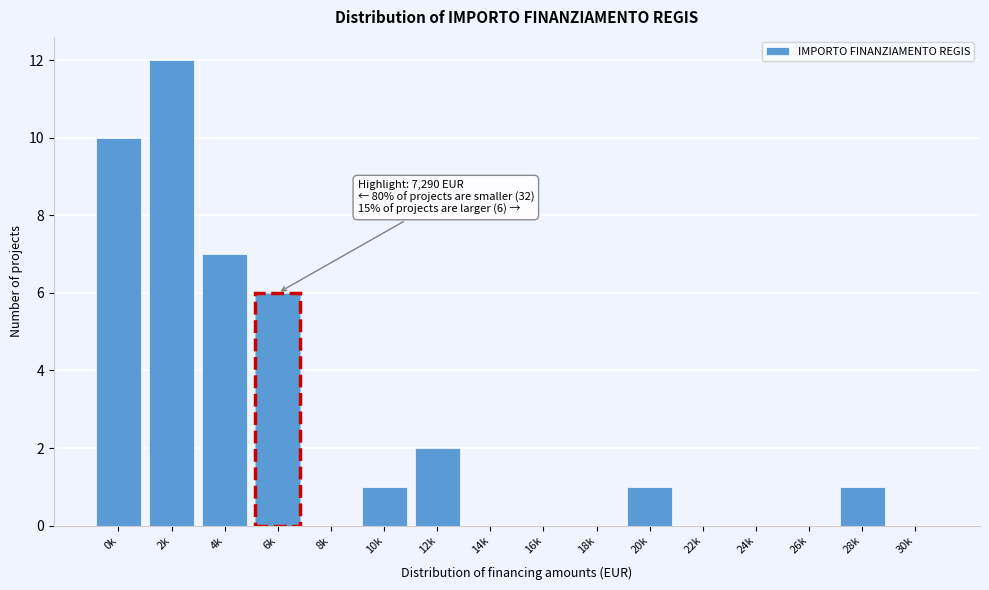

Reading left to right, what are all the values shown in this chart?

0k=10	2k=12	4k=7	6k=6	8k=0	10k=1	12k=2	14k=0	16k=0	18k=0	20k=1	22k=0	24k=0	26k=0	28k=1	30k=0